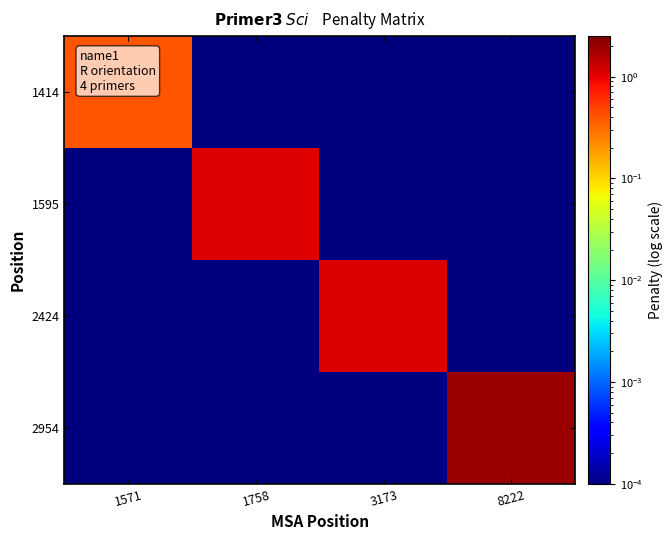

Reading left to right, list all the values displayed in this chart.

1414: 1571=0.4	1758=0.0	3173=0.0	8222=0.0
1595: 1571=0.0	1758=1.1	3173=0.0	8222=0.0
2424: 1571=0.0	1758=0.0	3173=1.1	8222=0.0
2954: 1571=0.0	1758=0.0	3173=0.0	8222=1.9